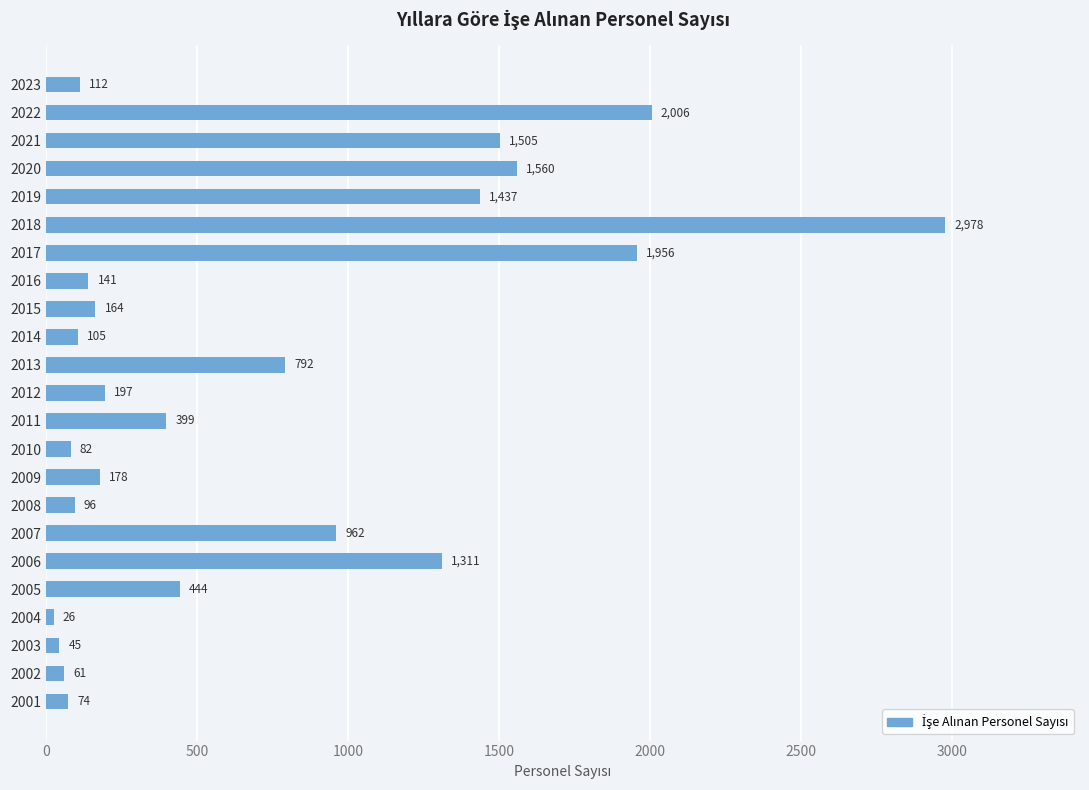

True or false: the data shows 45 at 2003.

True